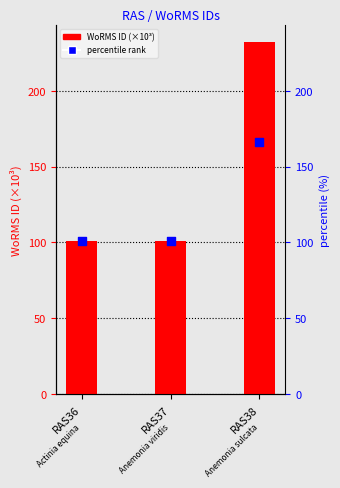

What are all the series names shown in the legend?

WoRMS ID (×10³), percentile rank